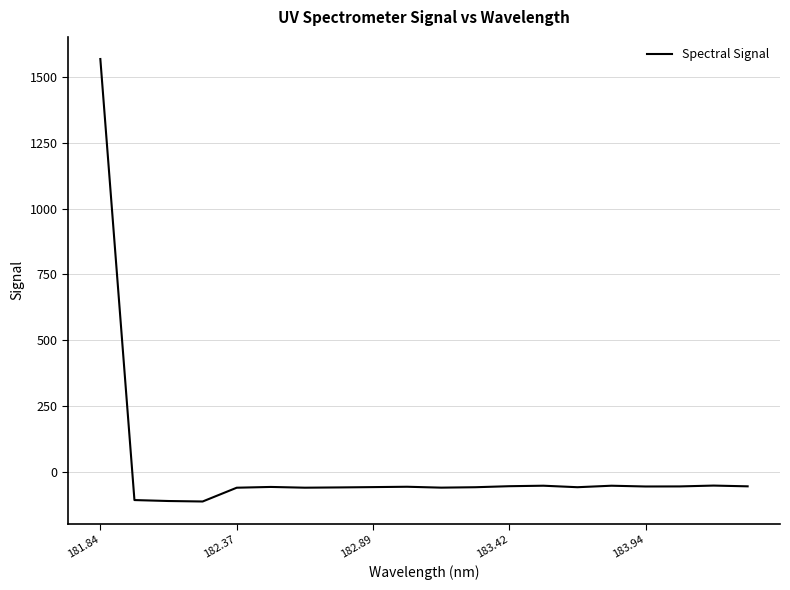

What is the smallest value displayed?

-110.7